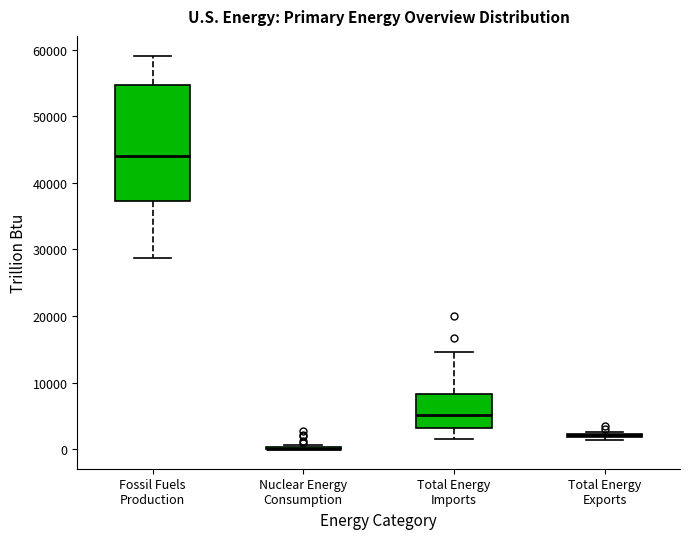

Where does the lower whisker of the box for Fossil Fuels Production end on the y-axis? The values are not printed on the chart, so give them approximately, as read against the axis.

29000